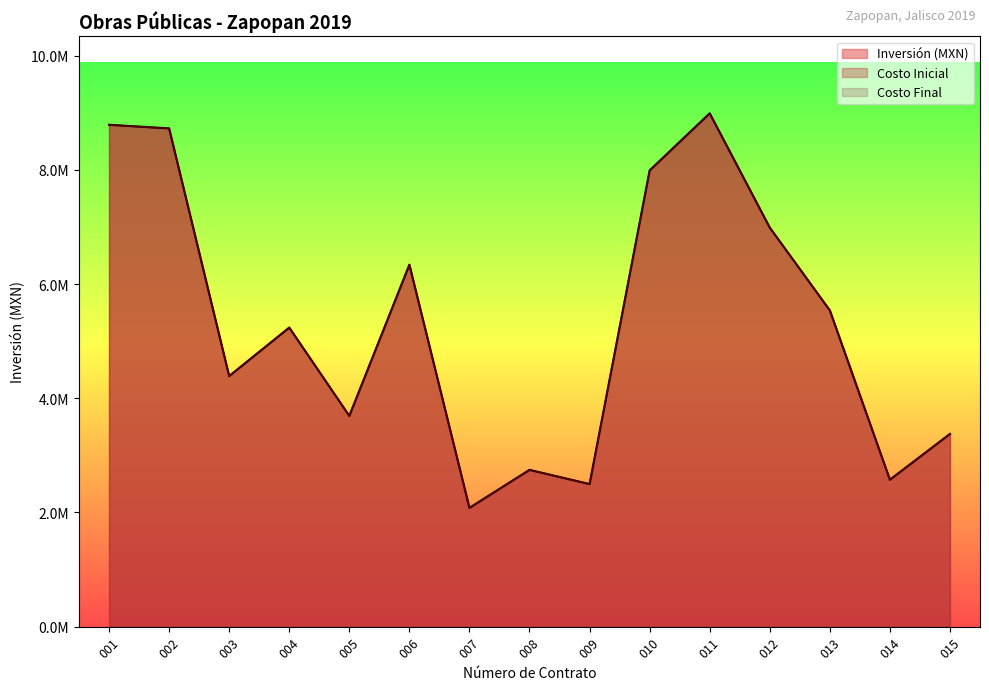

What is the sum of the Costo Inicial values at 011 and 004?

14227915.9